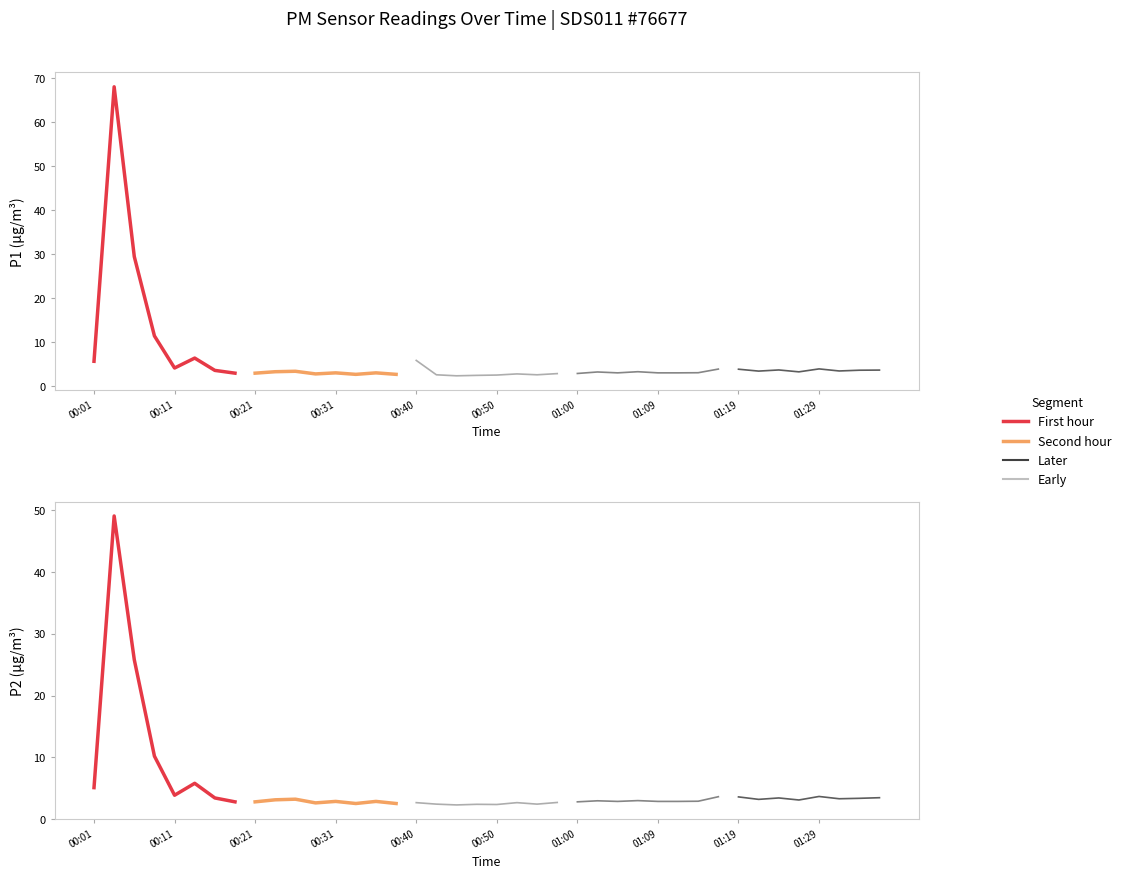

Is it true that First hour (P2) equals 3.1 at 00:01?

False